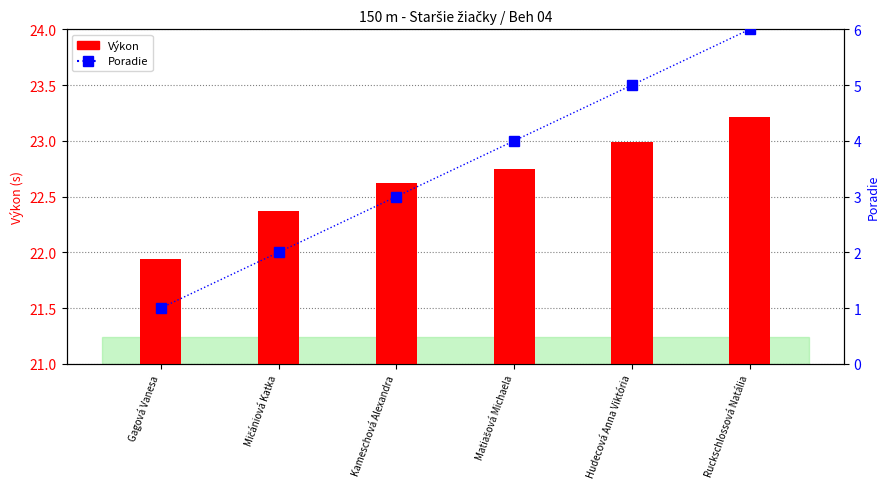

Reading left to right, extract all data points from this chart.

Výkon: Gagová Vanesa=21.9	Mičániová Katka=22.4	Kameschová Alexandra=22.6	Matiašová Michaela=22.8	Hudecová Anna Viktória=23.0	Ruckschlossová Natália=23.2
Poradie: Gagová Vanesa=1.0	Mičániová Katka=2.0	Kameschová Alexandra=3.0	Matiašová Michaela=4.0	Hudecová Anna Viktória=5.0	Ruckschlossová Natália=6.0